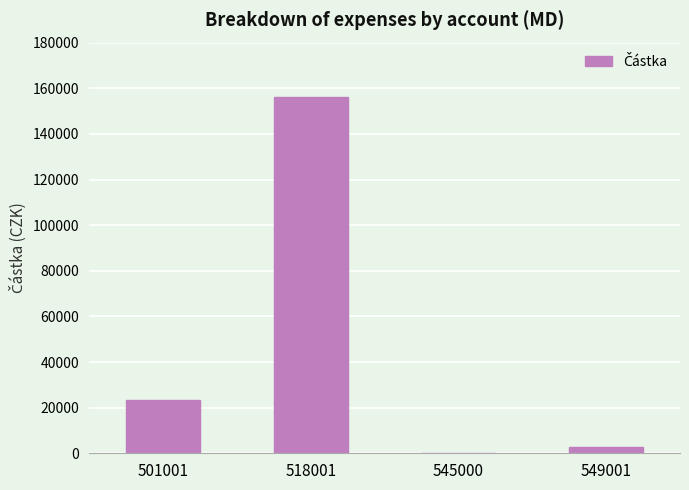

Is it true that the value at 545000 is 275.1?

True